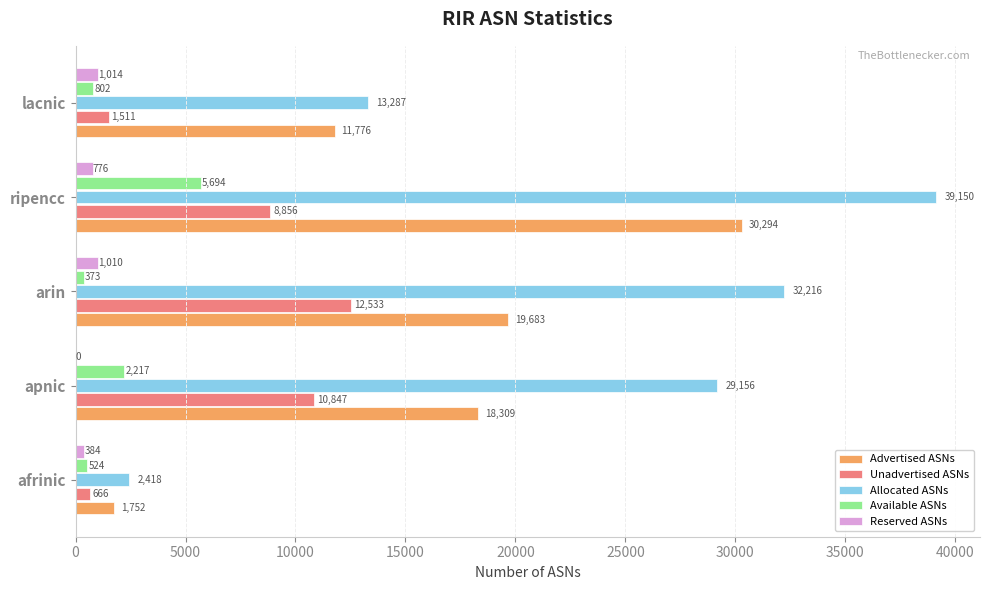

What is the total value across all series at afrinic?

5744